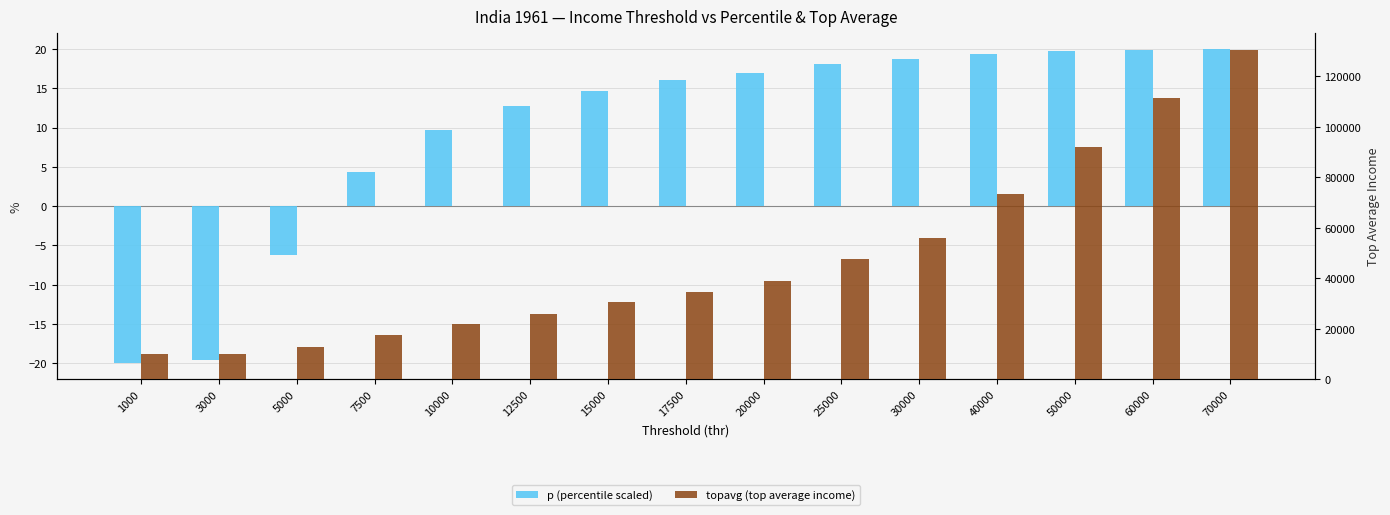

What are all the series names shown in the legend?

p, topavg